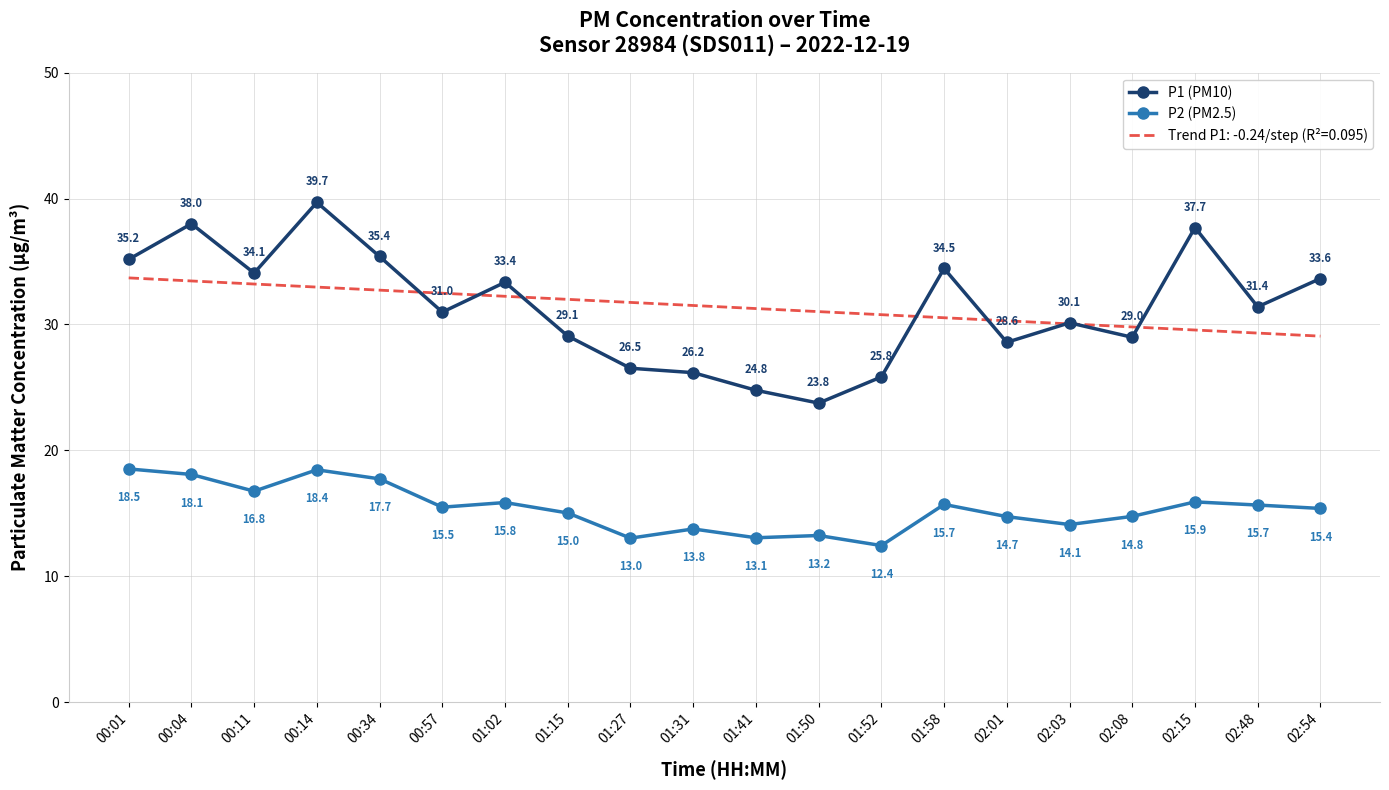

At which label does P1 (PM10) first exceed 31?

00:01